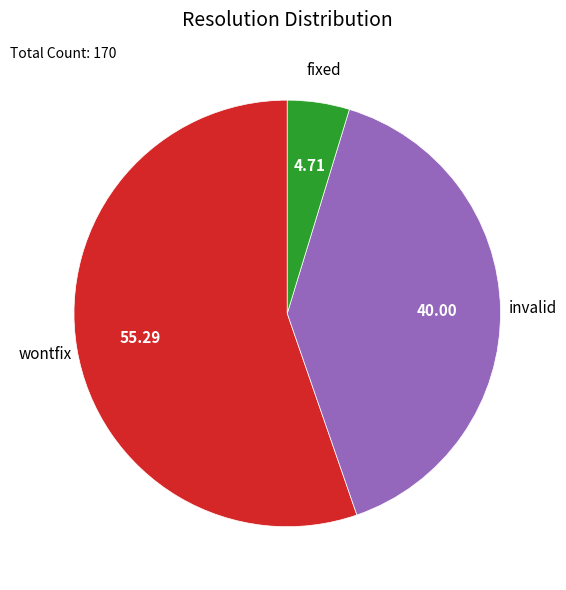

How many slices are in this pie chart?

3